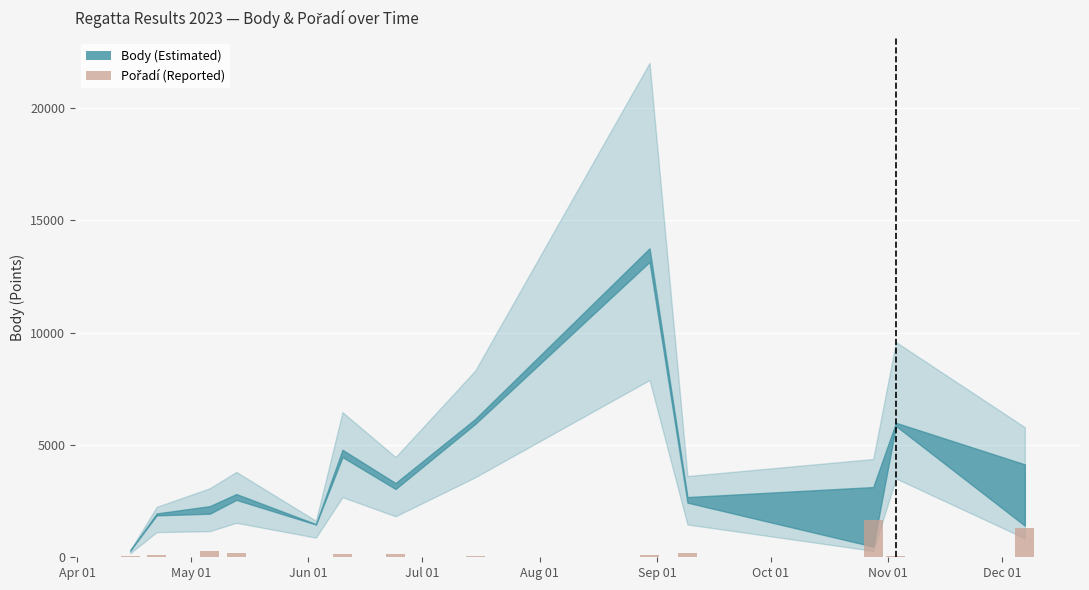

What is the greatest value displayed?

1650.2